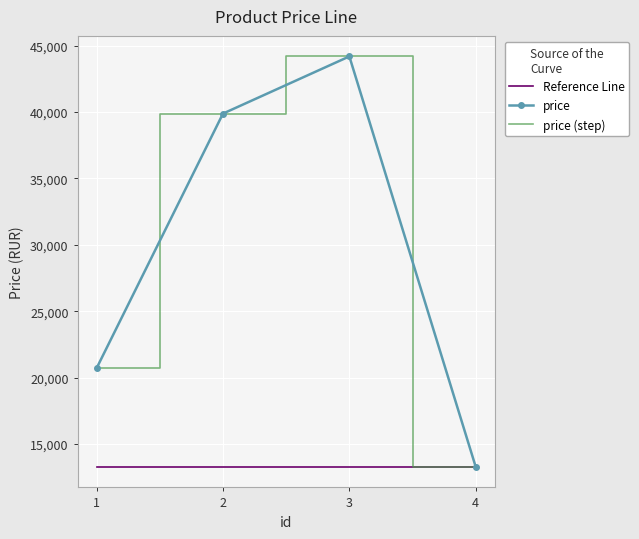

What is the maximum value for price?

44191